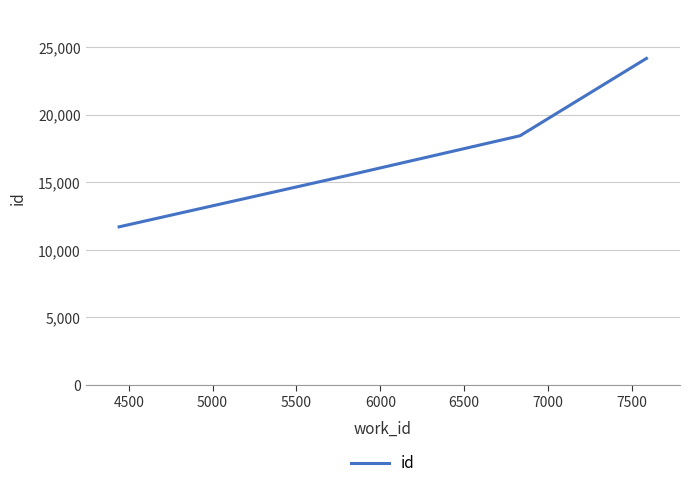

What is the difference between the maximum and minimum values?

12471